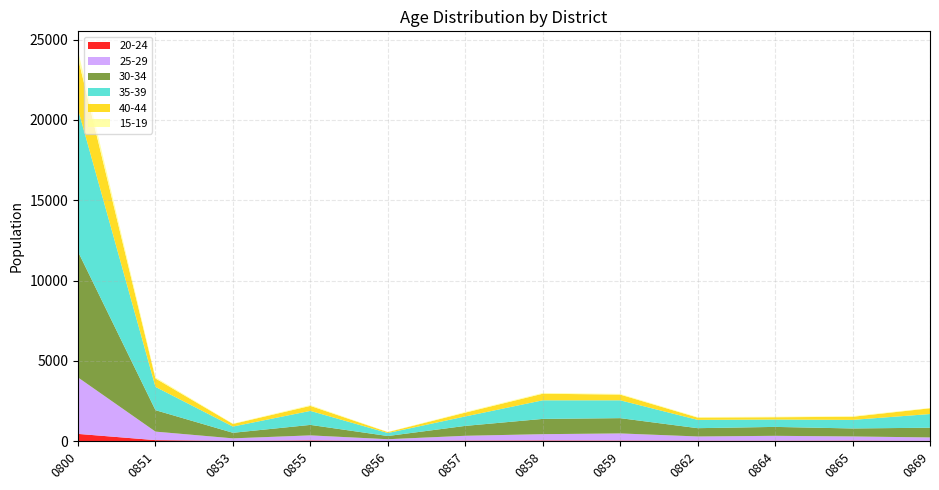

Reading right to left, transcribe all the data shown in this chart.

20-24: 24	42	35	36	44	51	42	14	53	24	72	460
25-29: 216	259	305	264	445	392	301	115	315	159	530	3513
30-34: 605	497	555	516	951	950	615	199	652	345	1334	7826
35-39: 851	534	459	517	1110	1157	588	186	871	388	1449	8861
40-44: 358	193	142	142	356	409	238	57	311	164	525	3174
15-19: 24	42	35	36	44	51	42	14	53	24	72	460